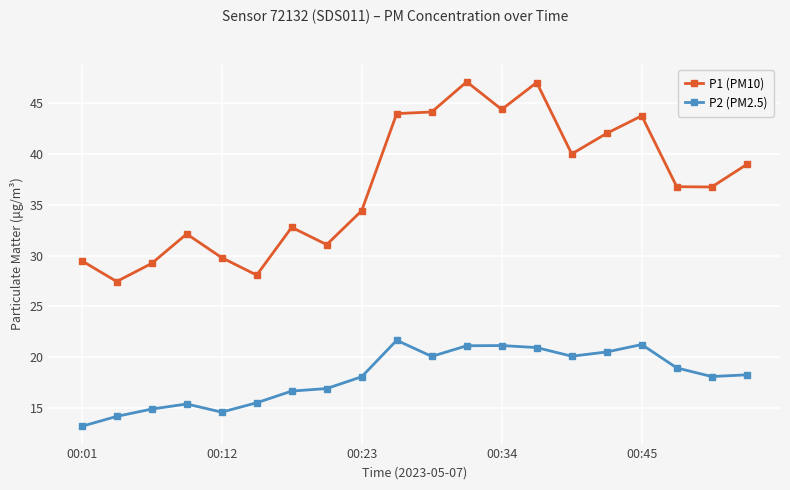

What is the maximum value for P2 (PM2.5)?

21.7